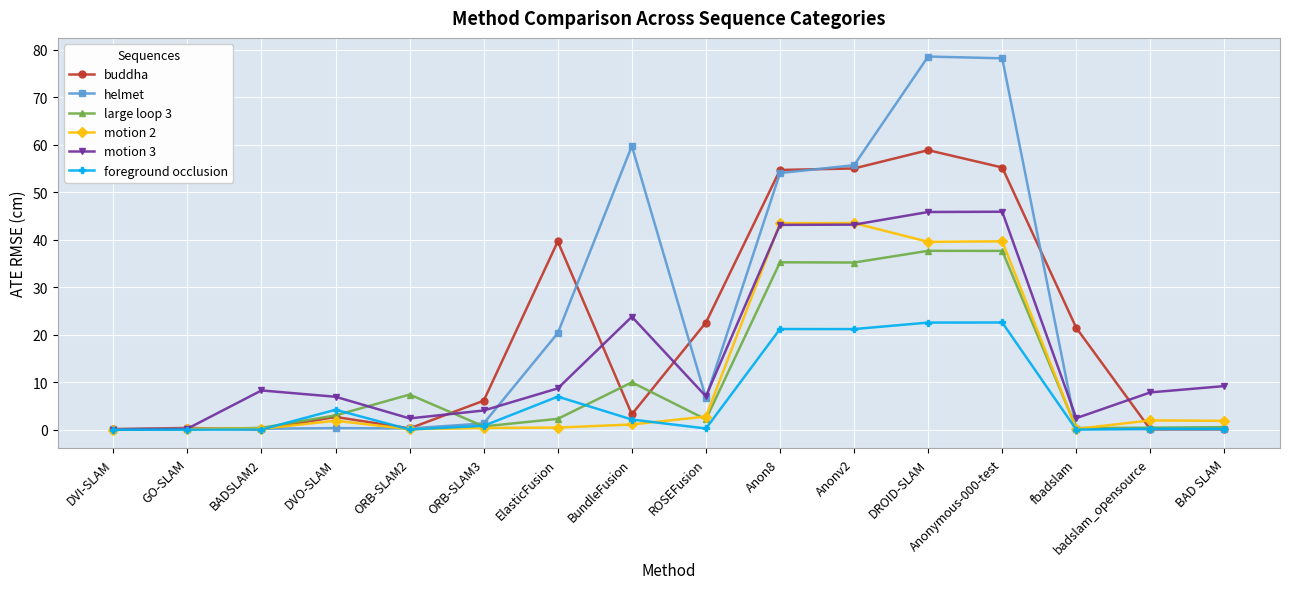

How many data points in helmet are above 1?

8